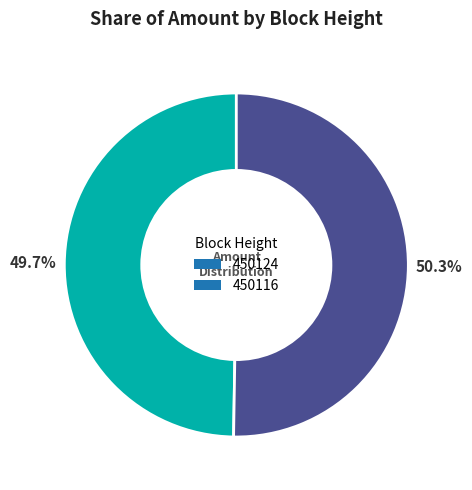

To the nearest percent, what is the difference between the 450124 and 450116 slice percentages?

1%